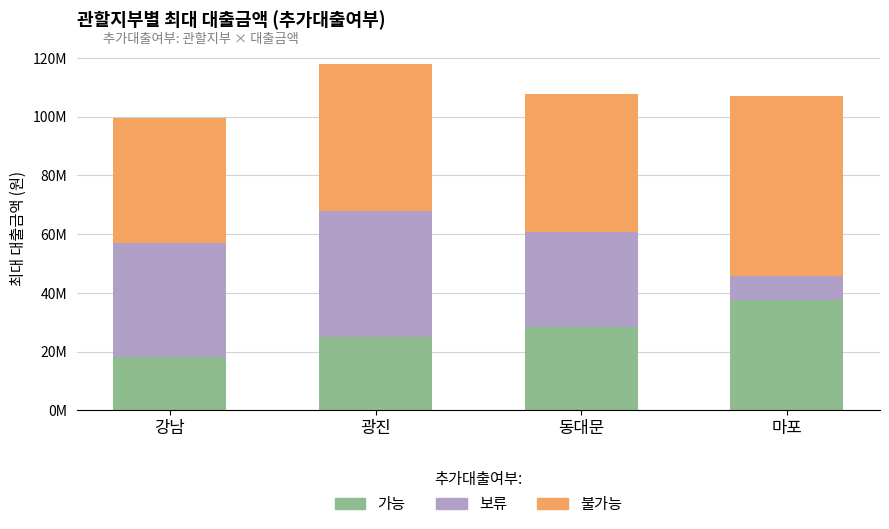

Does the chart contain stacked bars?

Yes